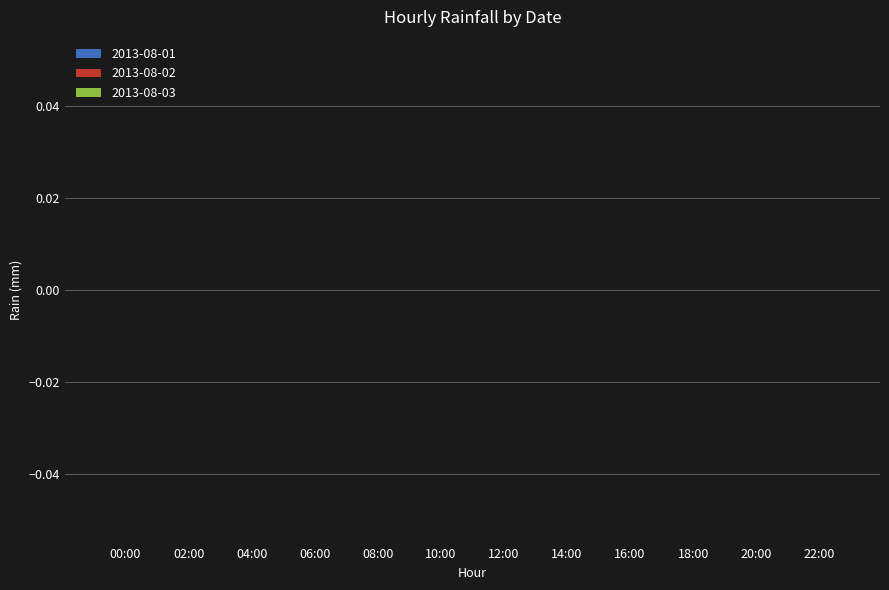

Which has a higher value, 17:00 or 05:00?

17:00